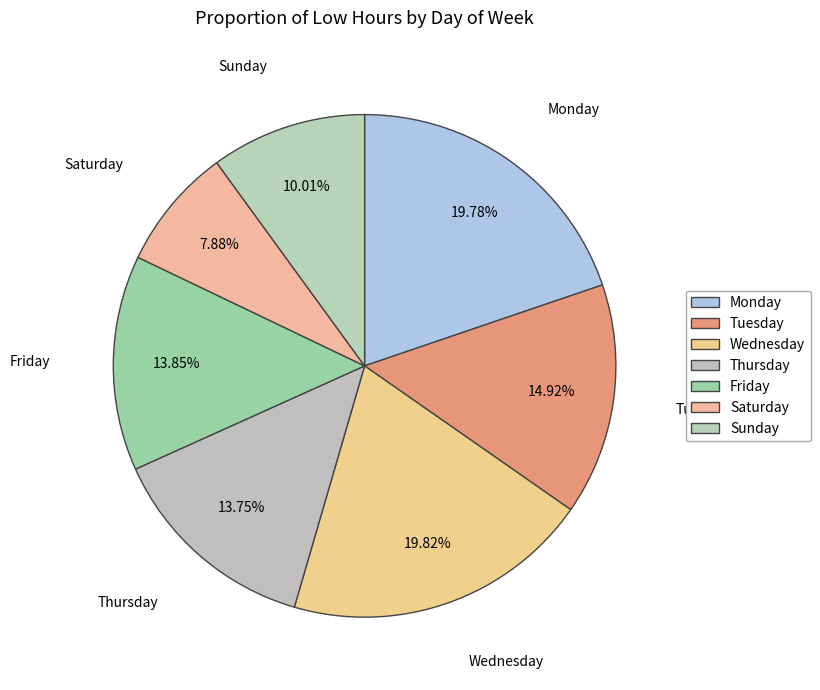

Count the number of slices in the pie.

7